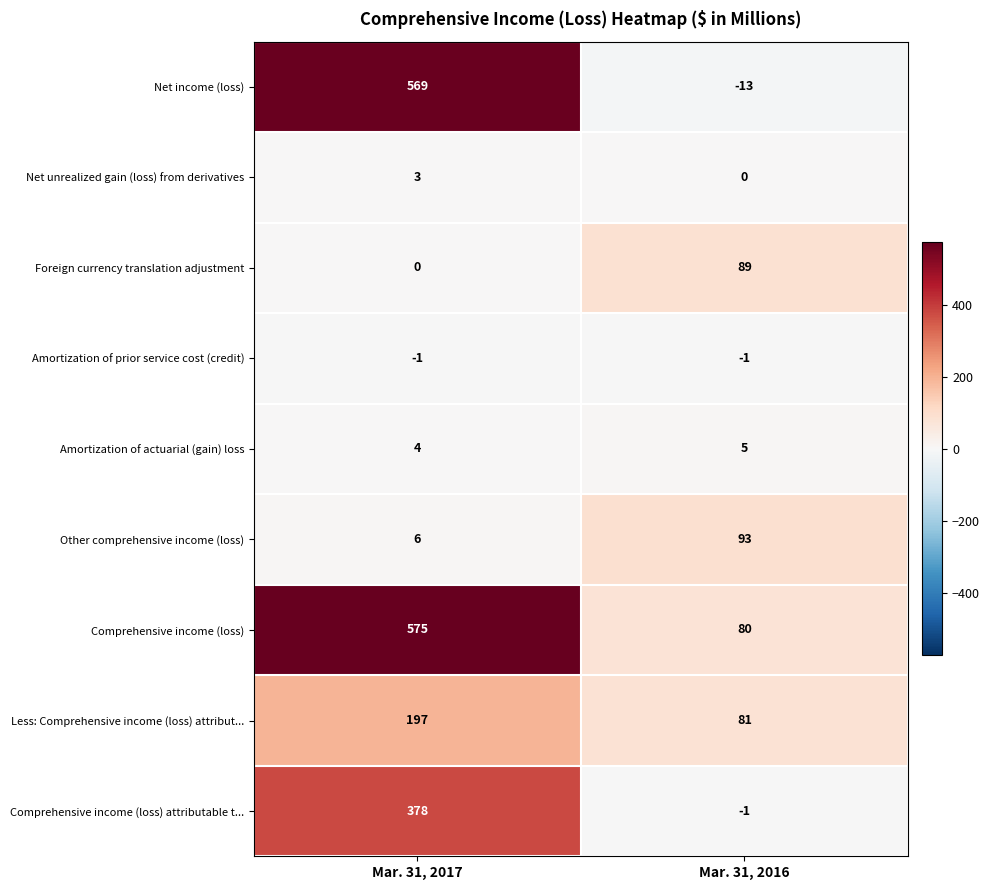

Between Mar. 31, 2017 and Mar. 31, 2016, which series saw the biggest shift?

Net income (loss)